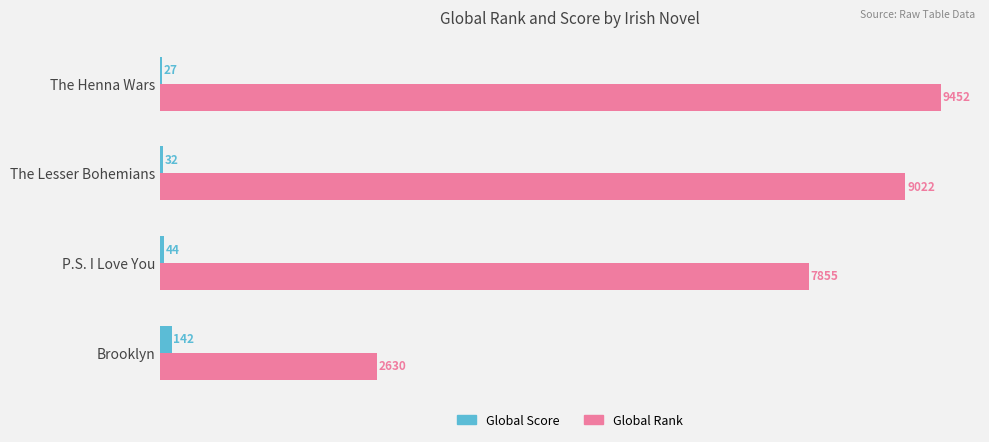

At which category is the sum across all series the highest?

The Henna Wars